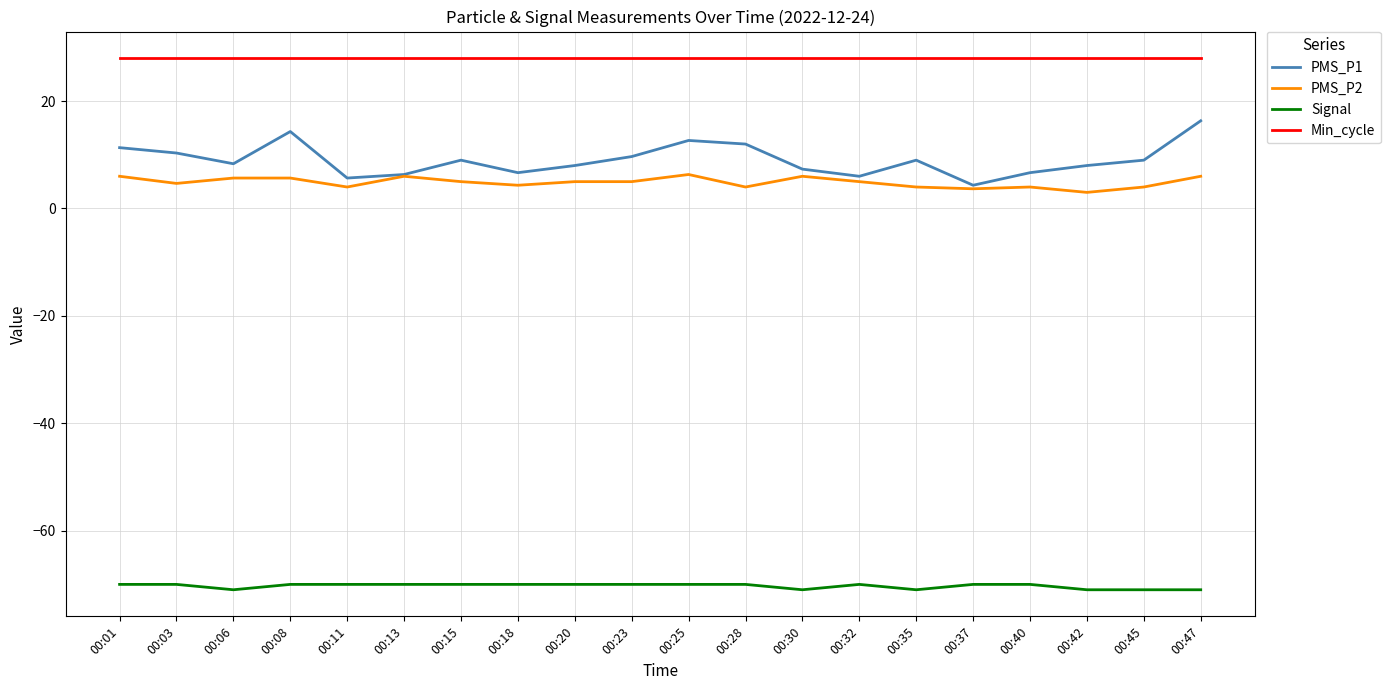

What is the sum of all PMS_P1 values?

181.0